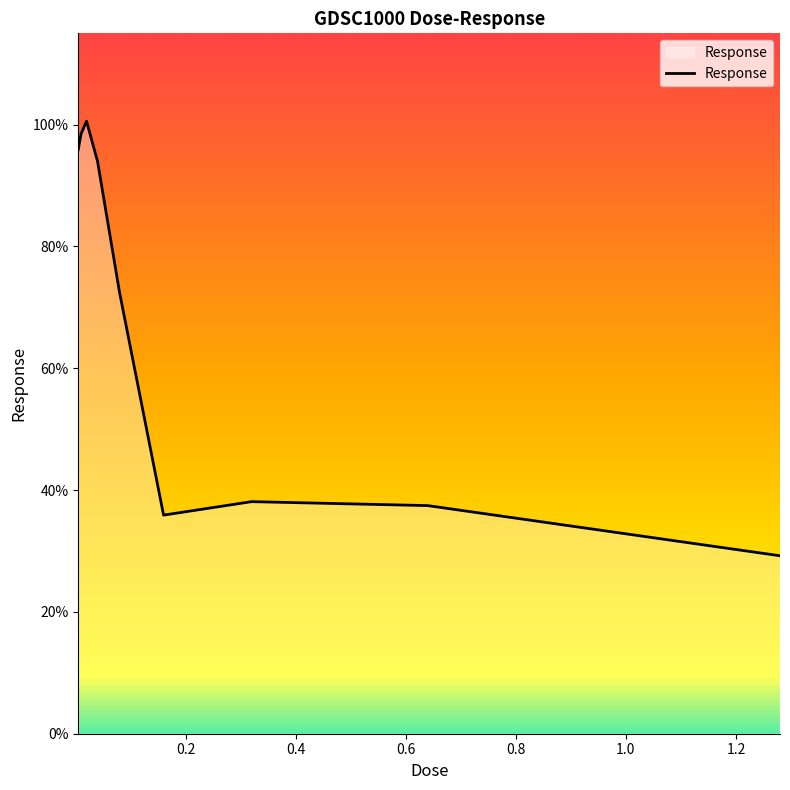

What is the smallest value displayed?

29.2